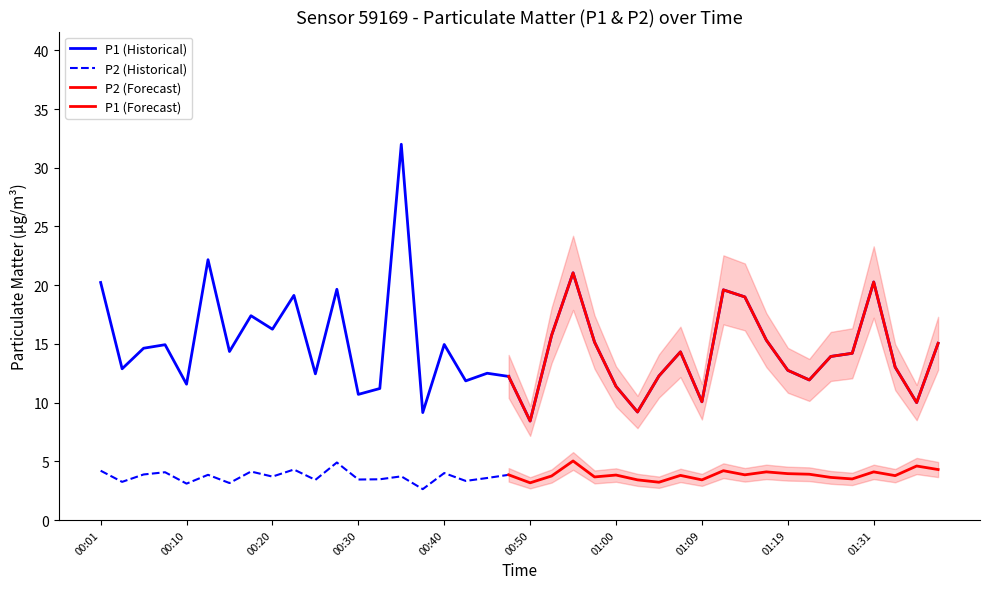

Rank the series by their average value, from highest to lowest.

P1, P2